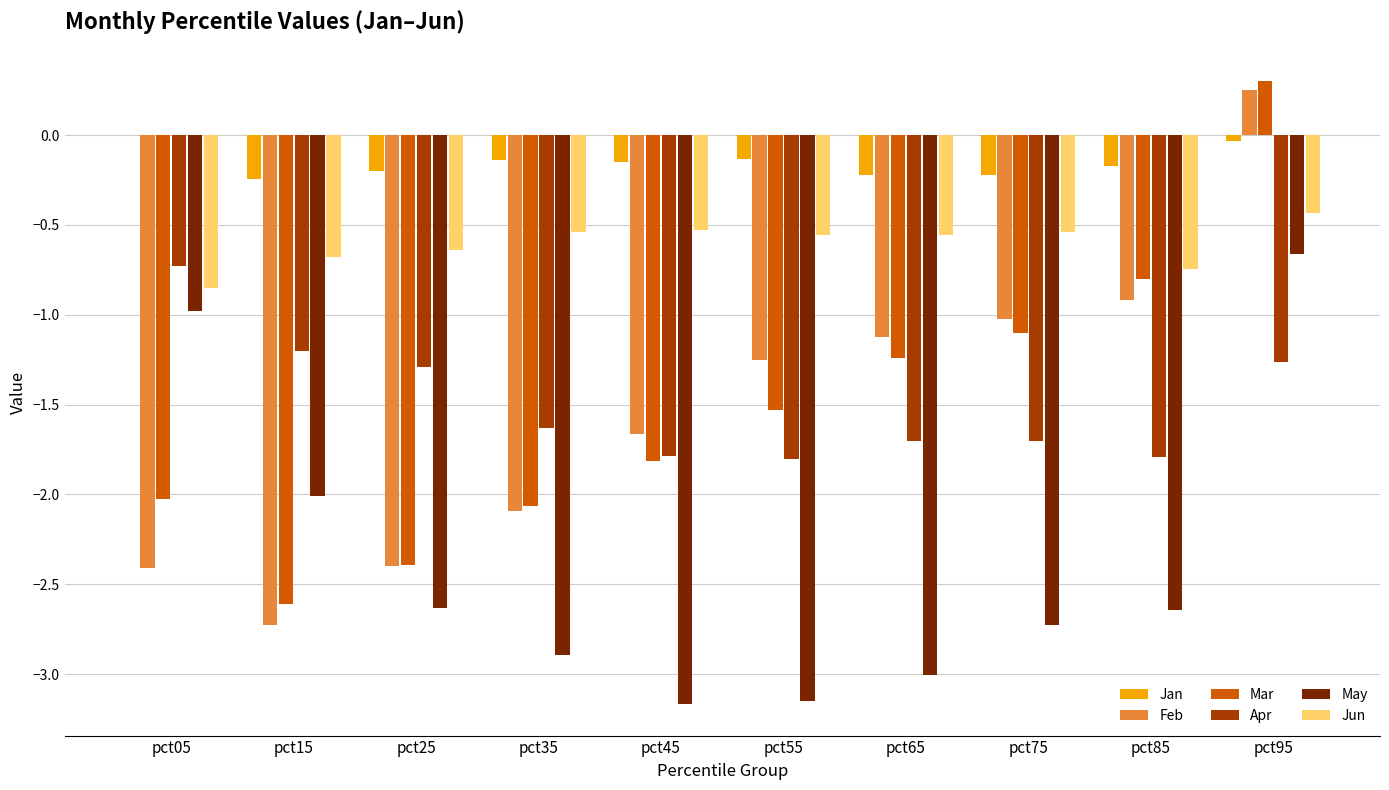

How many series are shown in this chart?

6